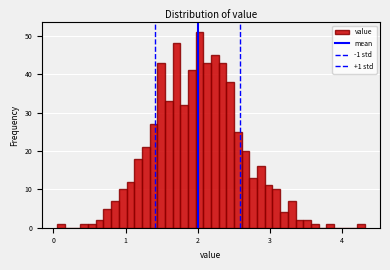

Read against the x-axis, roughly where is the centre of the tallest bar?

2.0